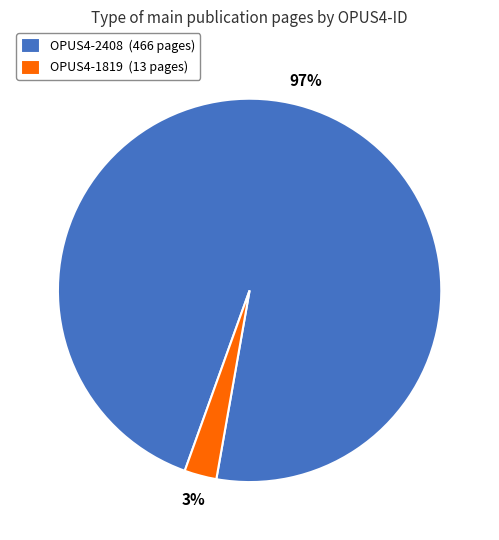

Do OPUS4-1819 (13 pages) and OPUS4-2408 (466 pages) together represent more than half of the pie?

Yes